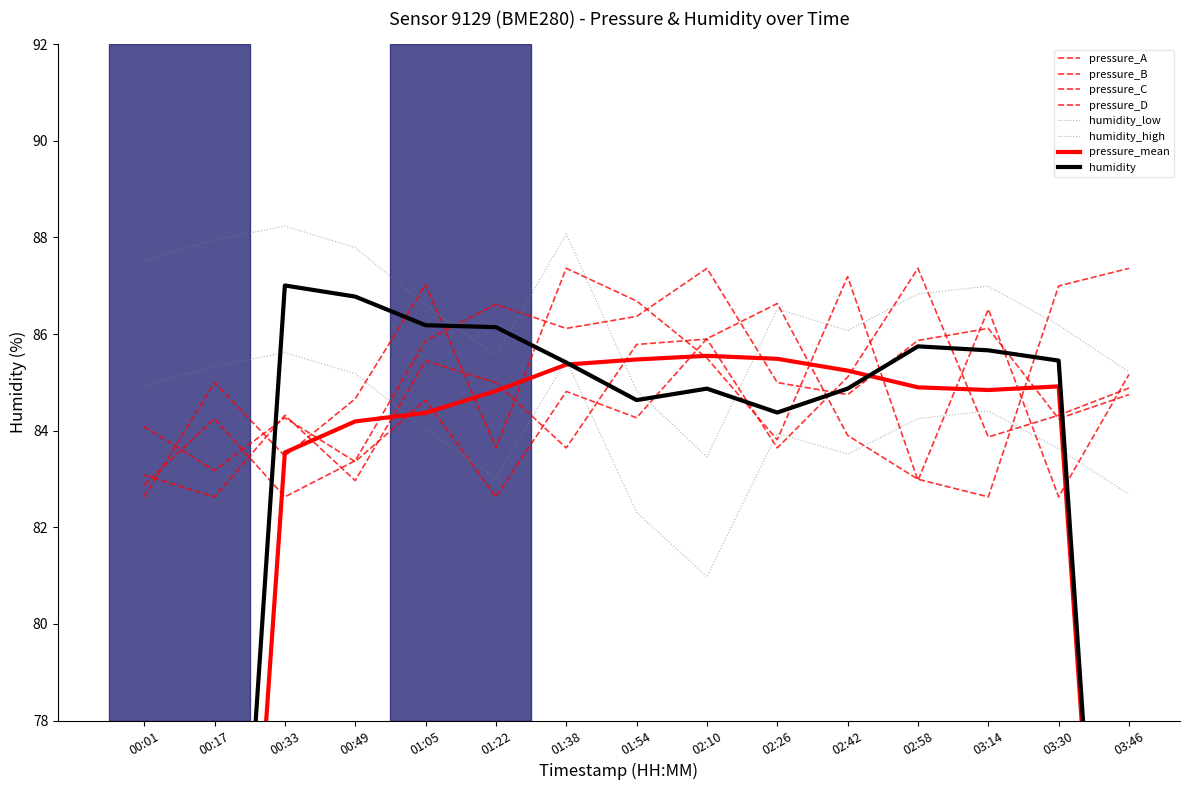

True or false: pressure_C has a value of 84.1 at 00:01.

True